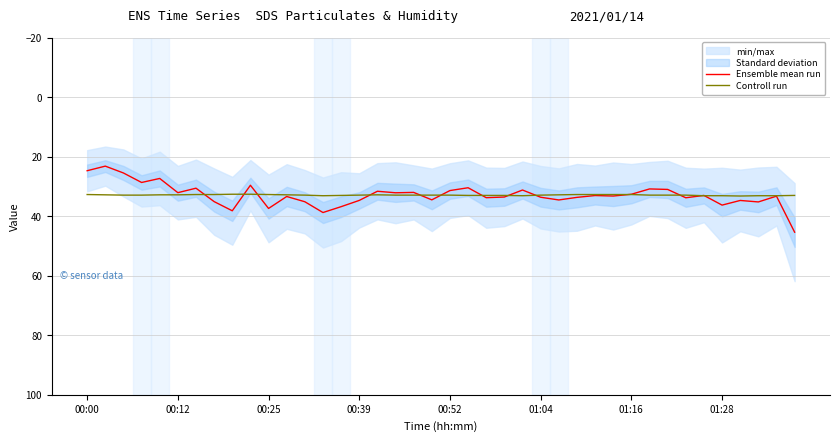

Is this an area chart (filled region under the line)?

No